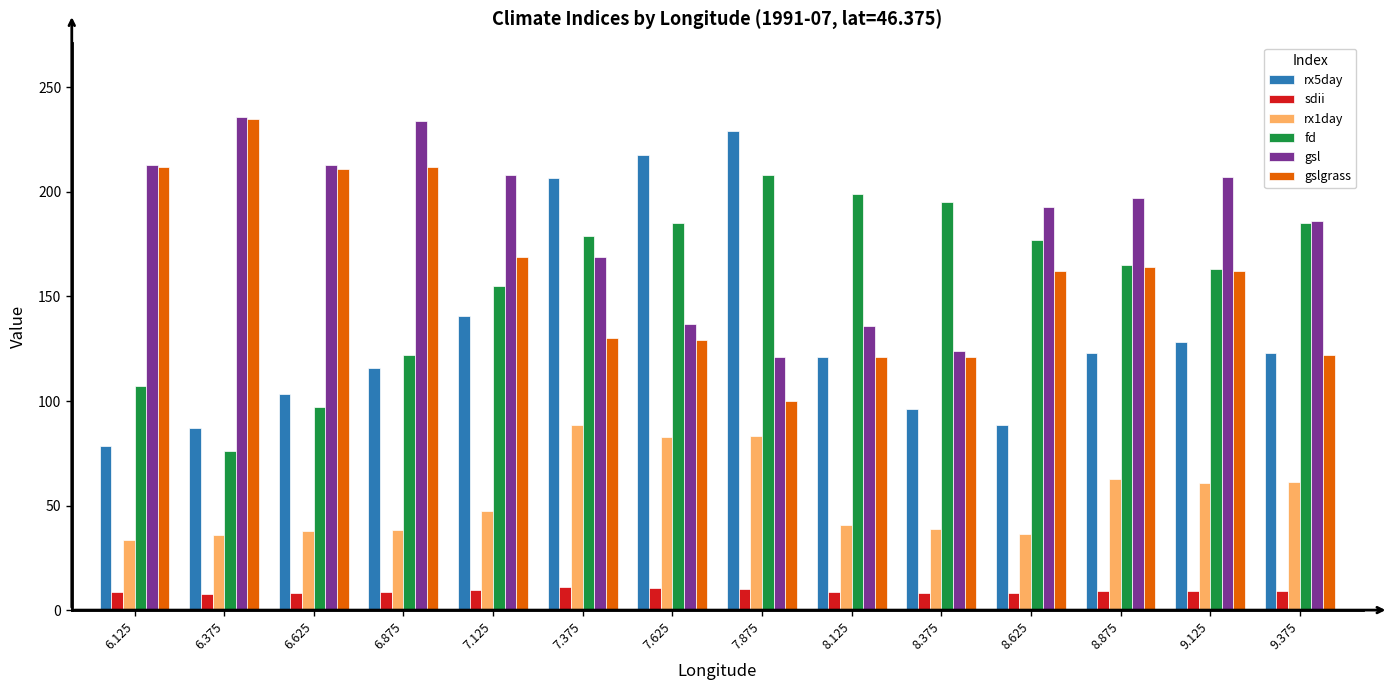

At how many categories does at least one series exceed 77?

14